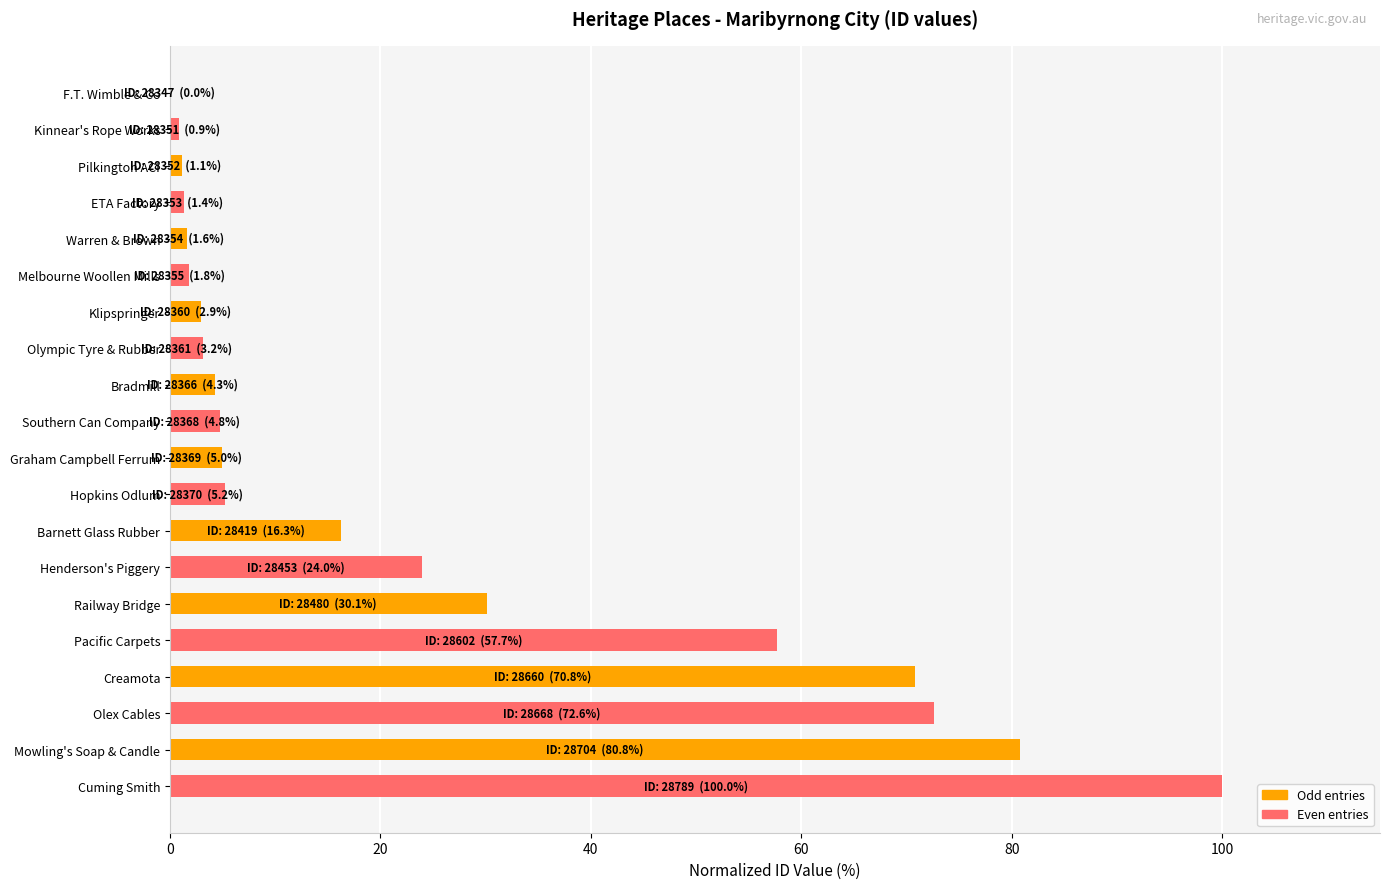

Is it true that the value at Creamota is 70.8?

True